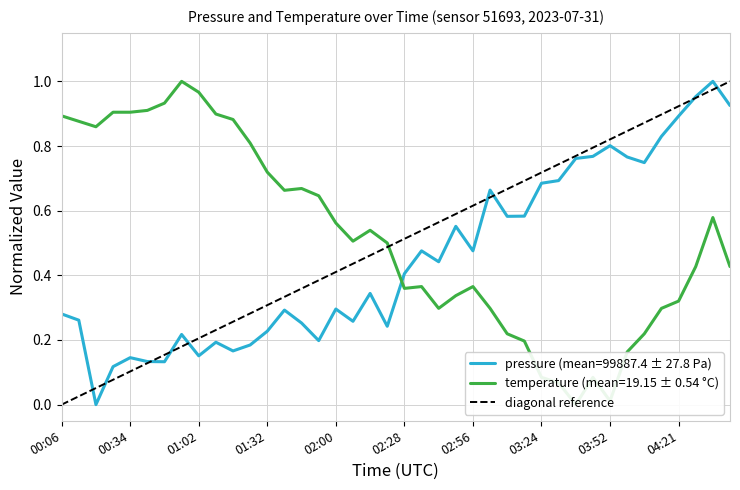

List the series in order of their peak value, highest first.

pressure, temperature